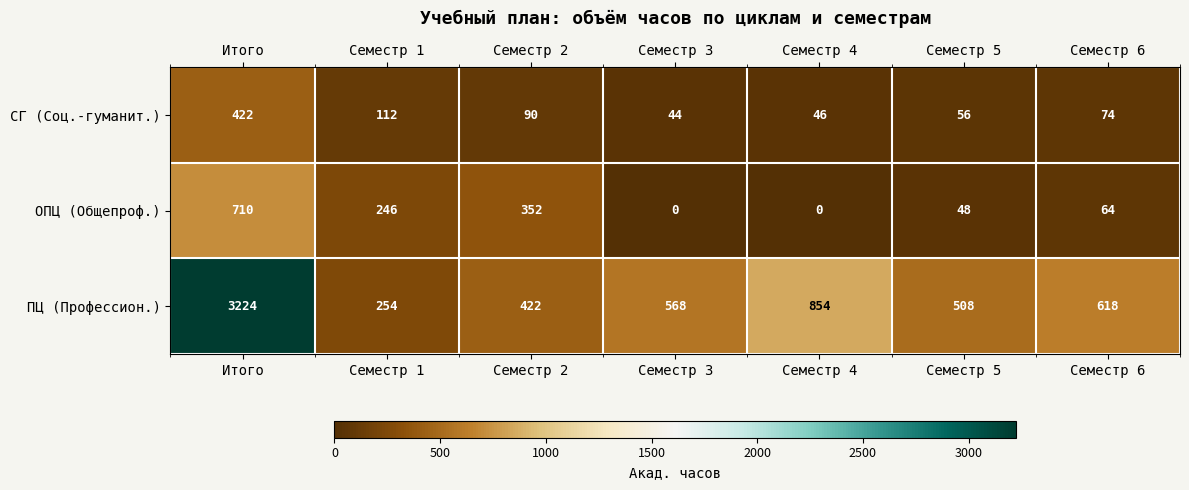

What is the minimum value for ПЦ (Профессион.)?

254